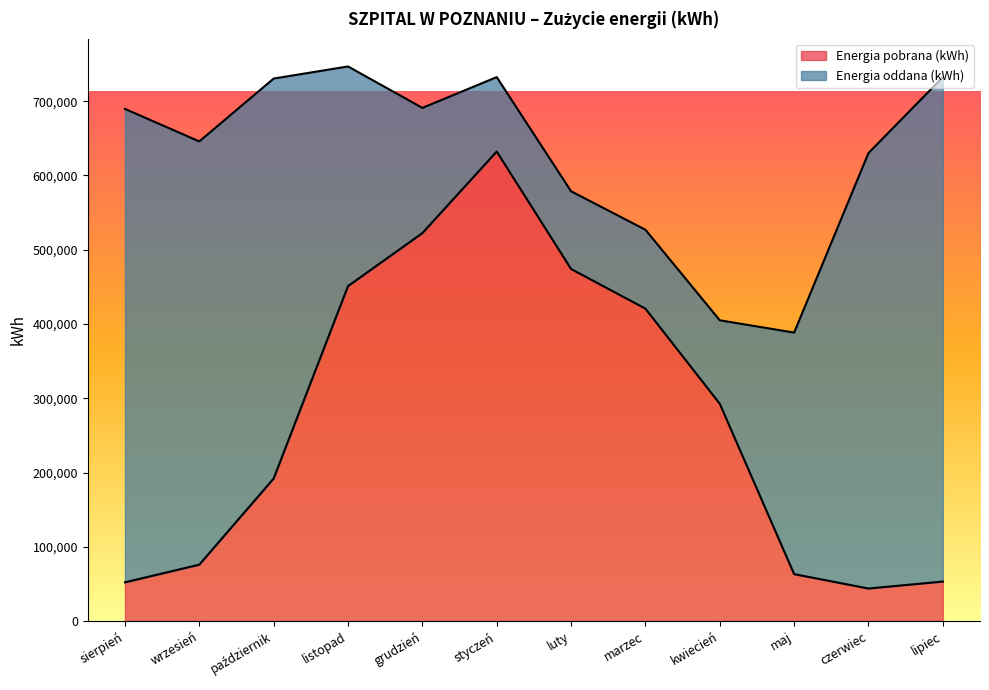

List the labels in order of value, smallest first.

czerwiec, sierpień, lipiec, maj, wrzesień, październik, kwiecień, marzec, listopad, luty, grudzień, styczeń